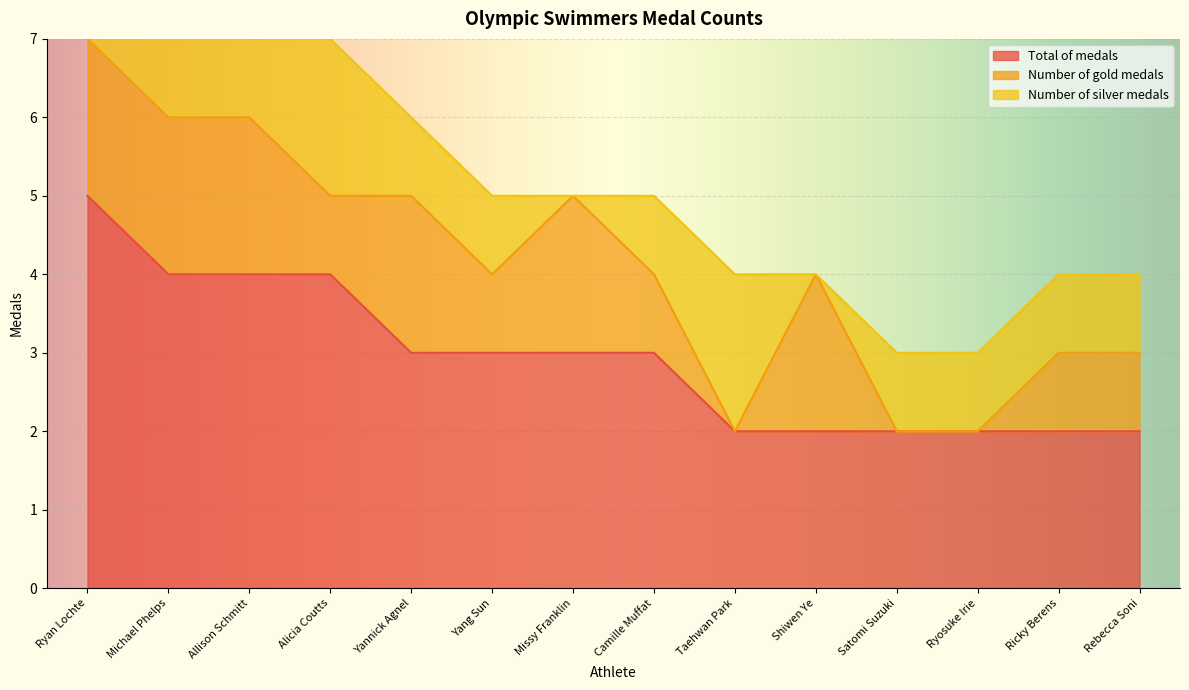

At which category is the sum across all series the highest?

Ryan Lochte